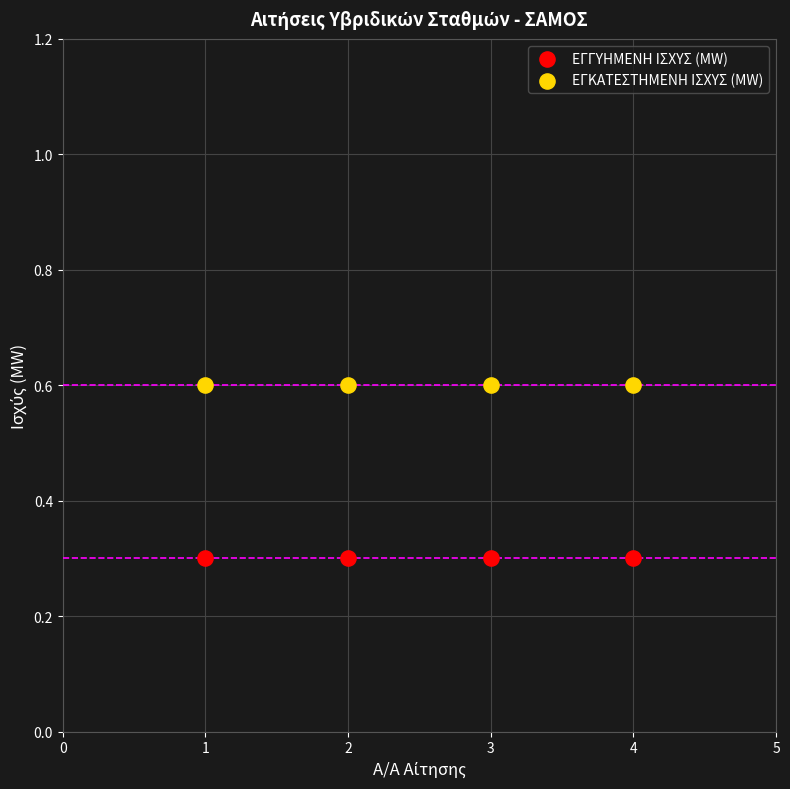

Which series reaches the minimum Y coordinate?

ΕΓΓΥΗΜΕΝΗ ΙΣΧΥΣ (MW)